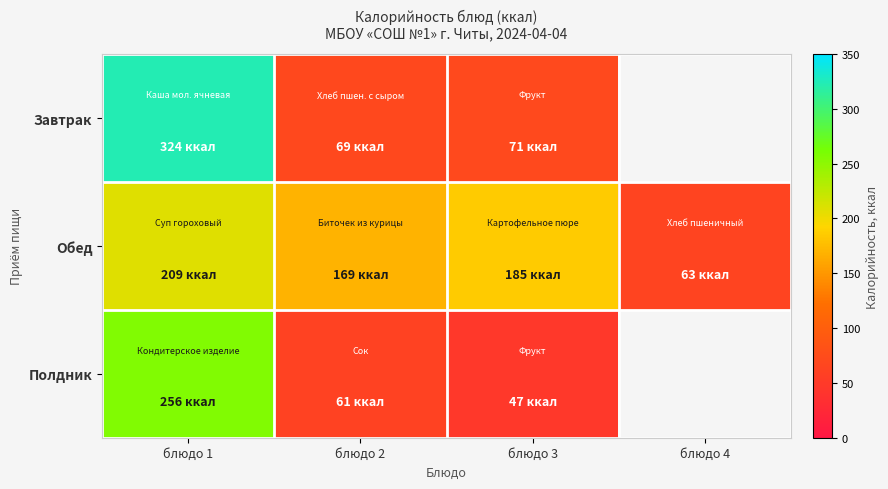

Which series has the largest total across all categories?

Обед